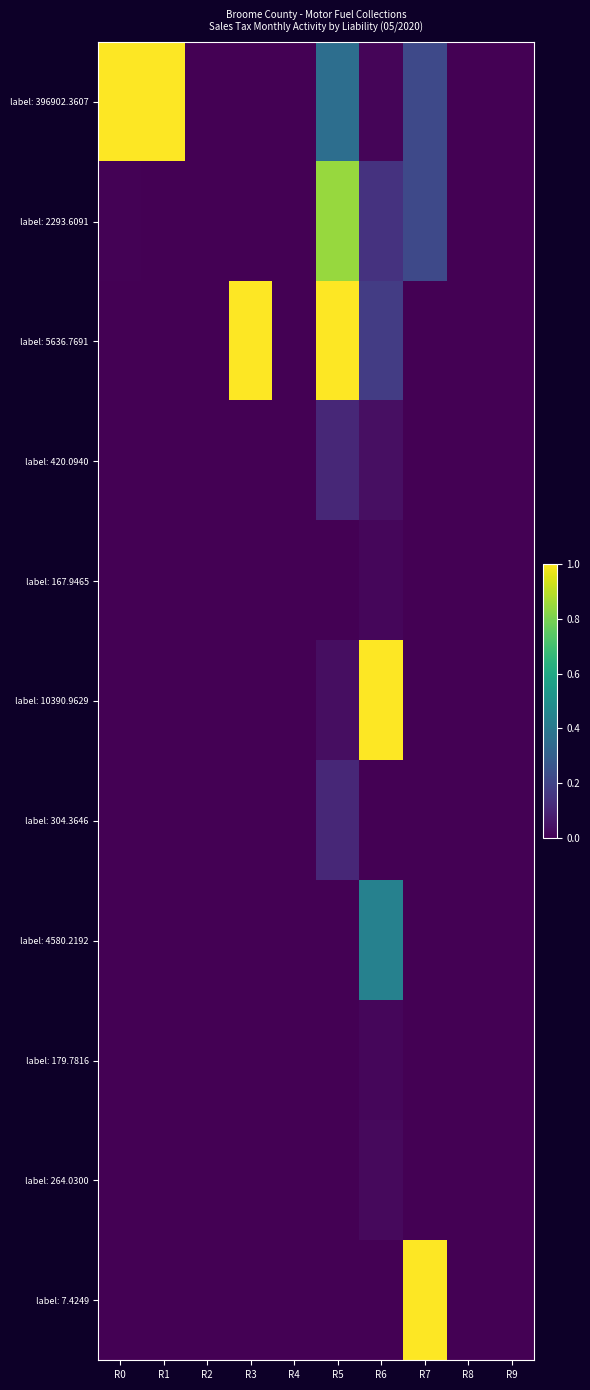

At R8, list the series in order from smallest to largest.

label: 396902.3607, label: 2293.6091, label: 5636.7691, label: 420.0940, label: 167.9465, label: 10390.9629, label: 304.3646, label: 4580.2192, label: 179.7816, label: 264.0300, label: 7.4249